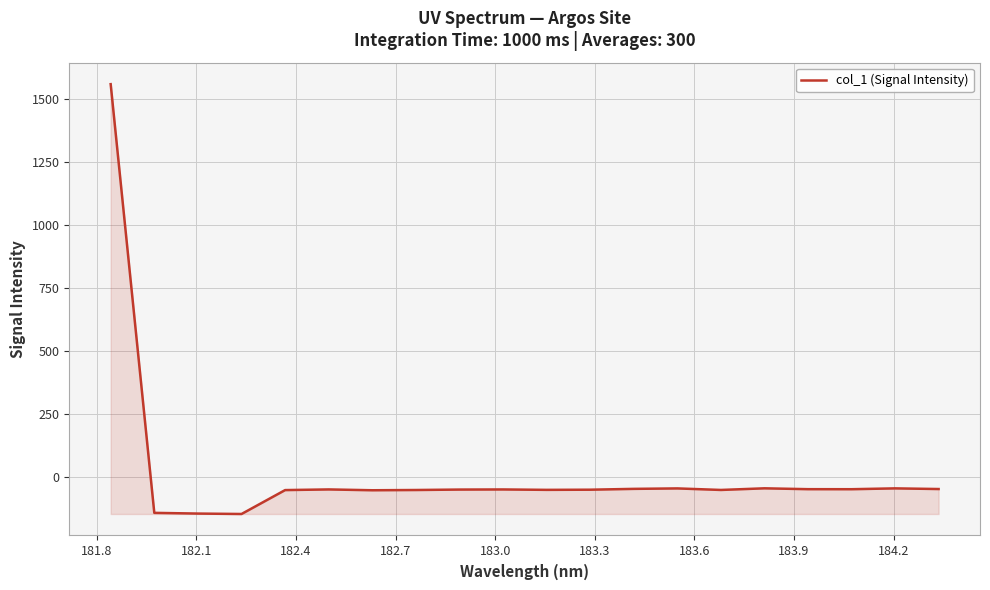

What is the difference between the maximum and minimum values?

1704.1